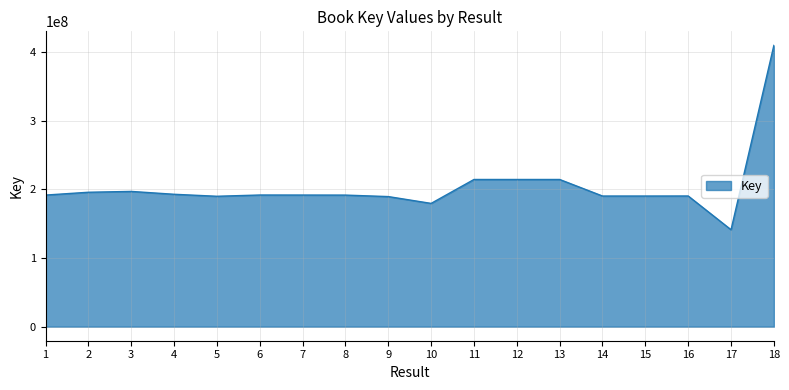

What is the greatest value displayed?

409313880